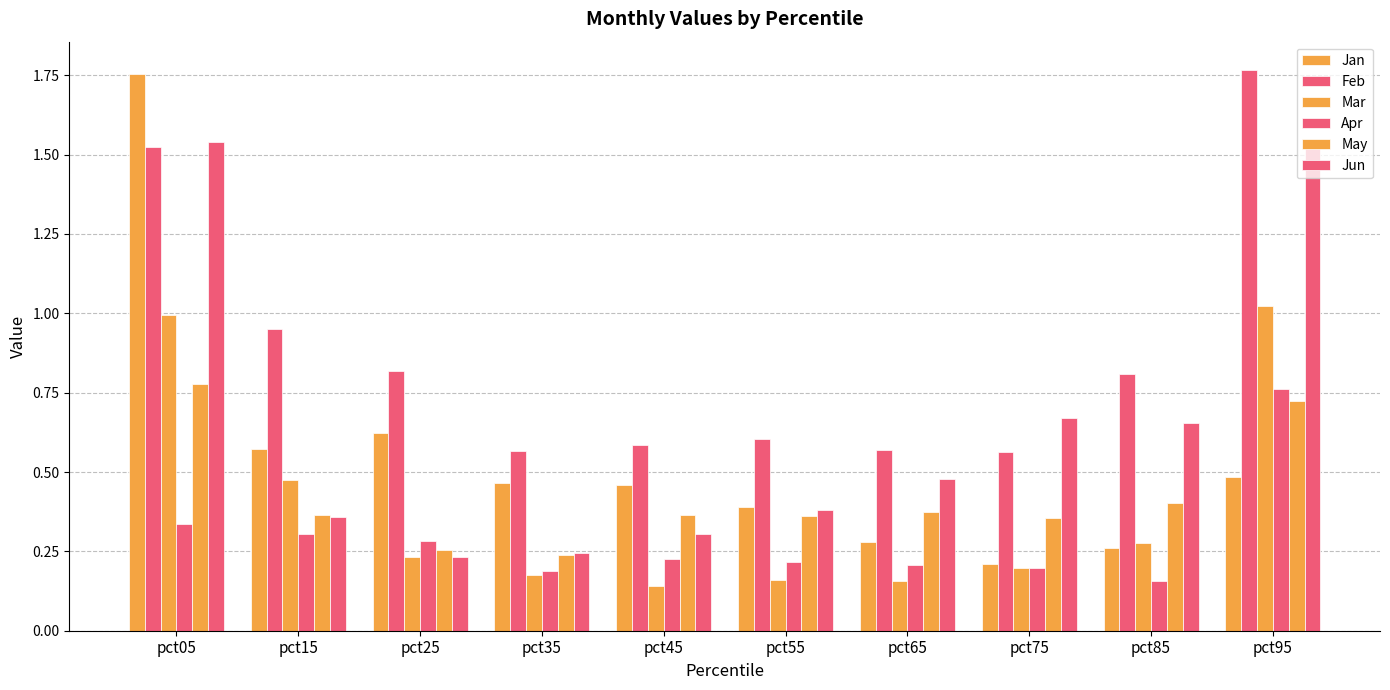

What is the maximum value for May?

0.8